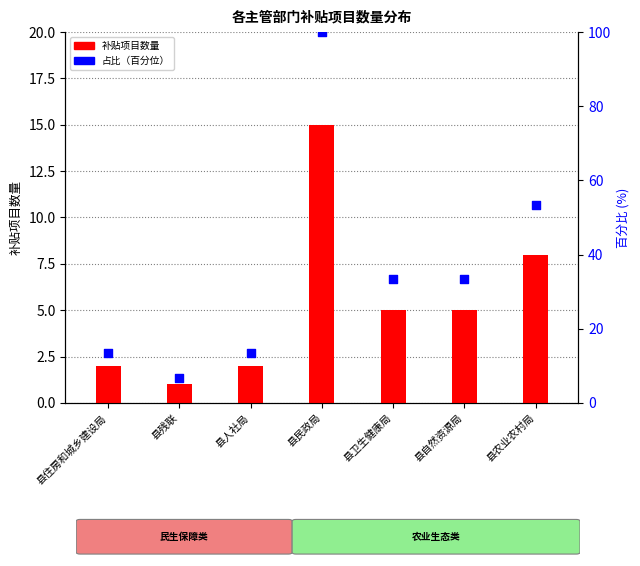

Which series contains the lowest Y value?

补贴项目数量